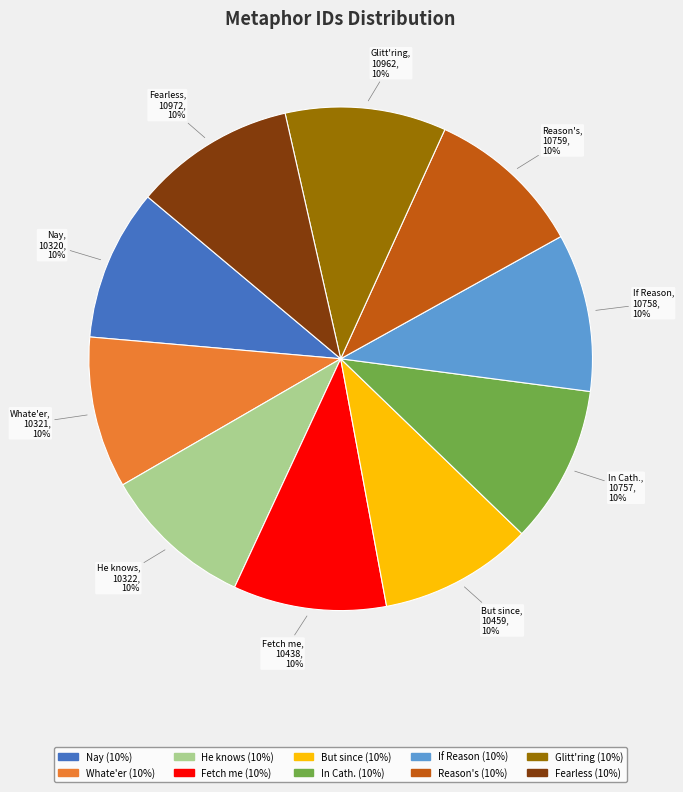

Does any single category account for the majority?

No